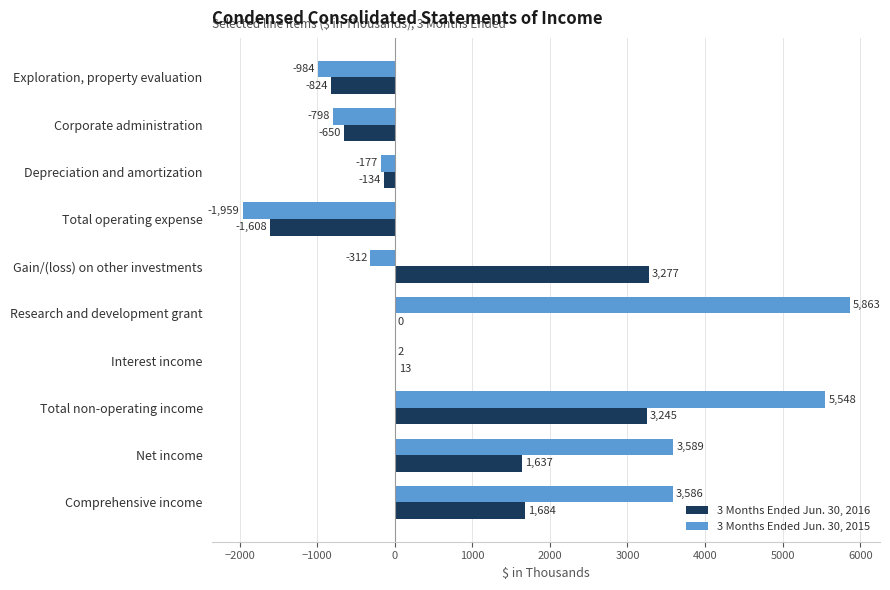

What is the maximum value shown in the chart?

5863